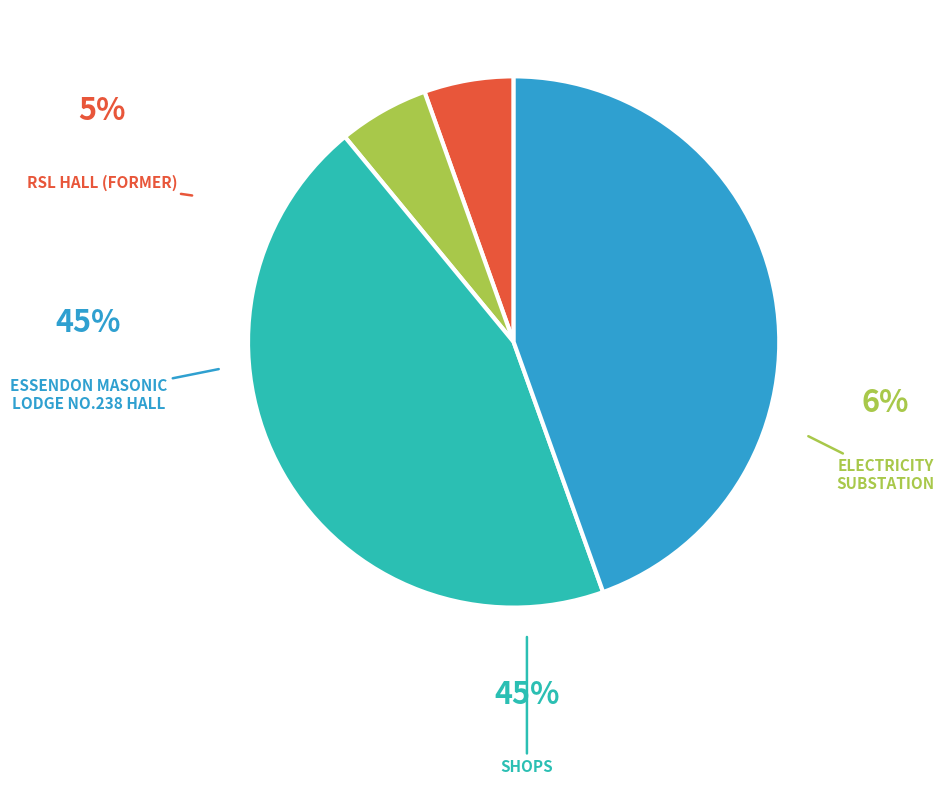

To the nearest percent, what portion does SHOPS represent?

45%